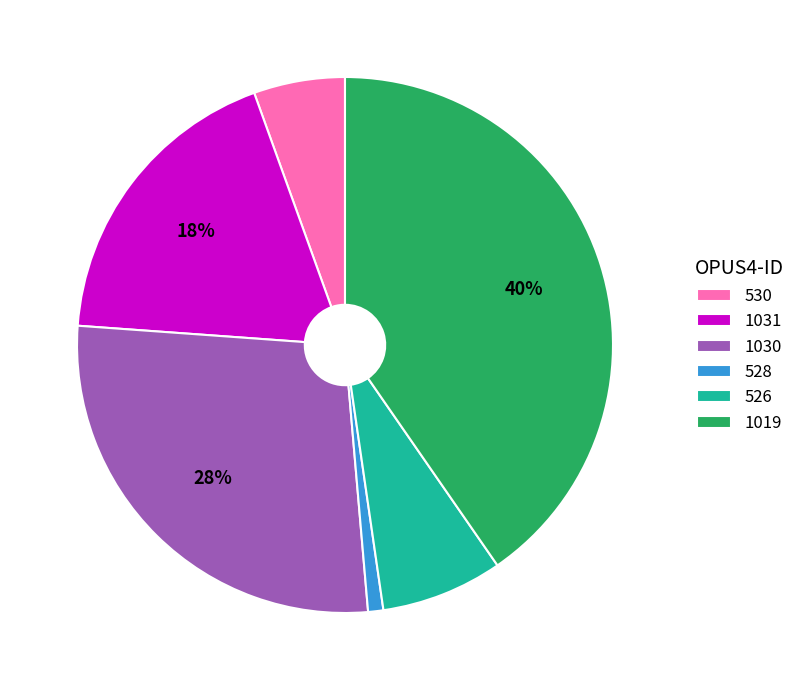

To the nearest percent, what portion does 530 represent?

6%